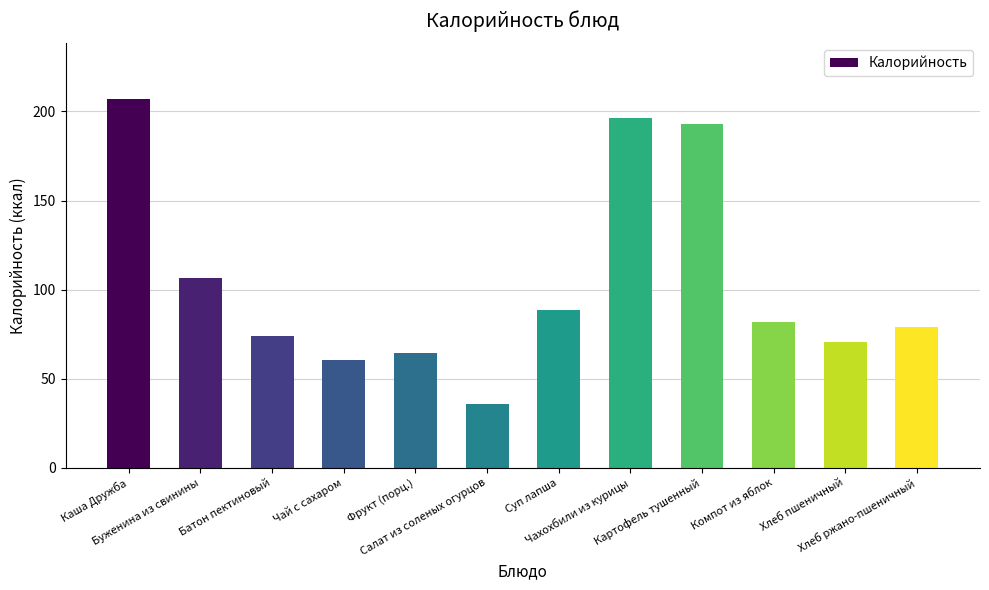

What position from the right is Хлеб пшеничный?

2